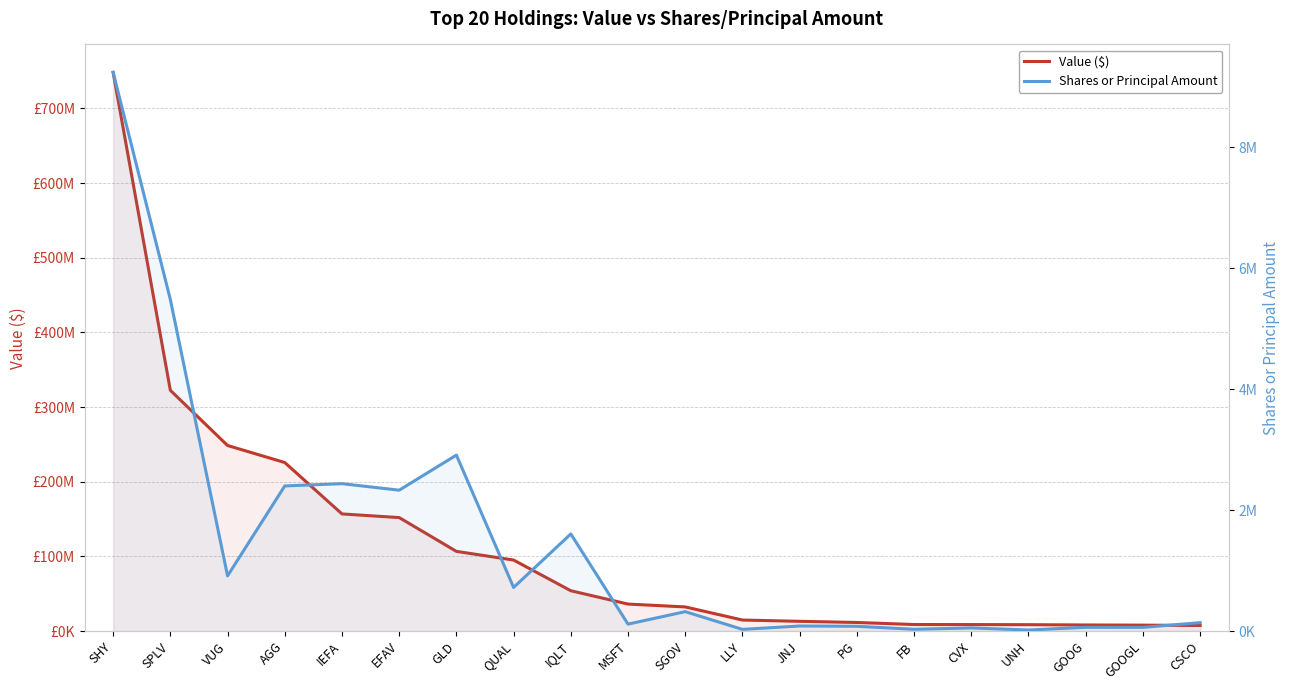

At which label does Shares or Principal Amount reach its peak?

SHY